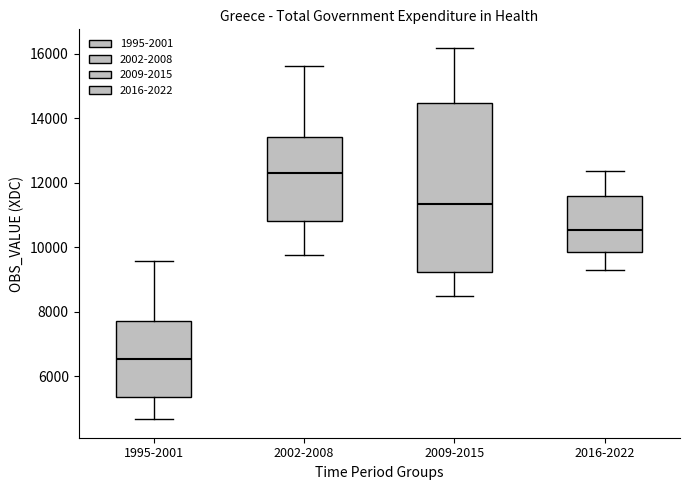

Where does the lower whisker of the box for 1995-2001 end on the y-axis? The values are not printed on the chart, so give them approximately, as read against the axis.

4600